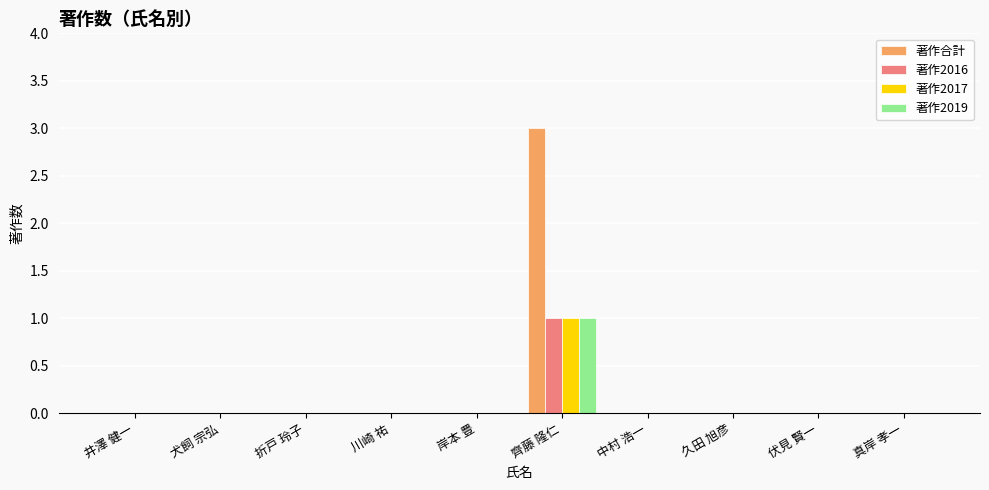

How many 著作2017 values are between 0 and 1?

10